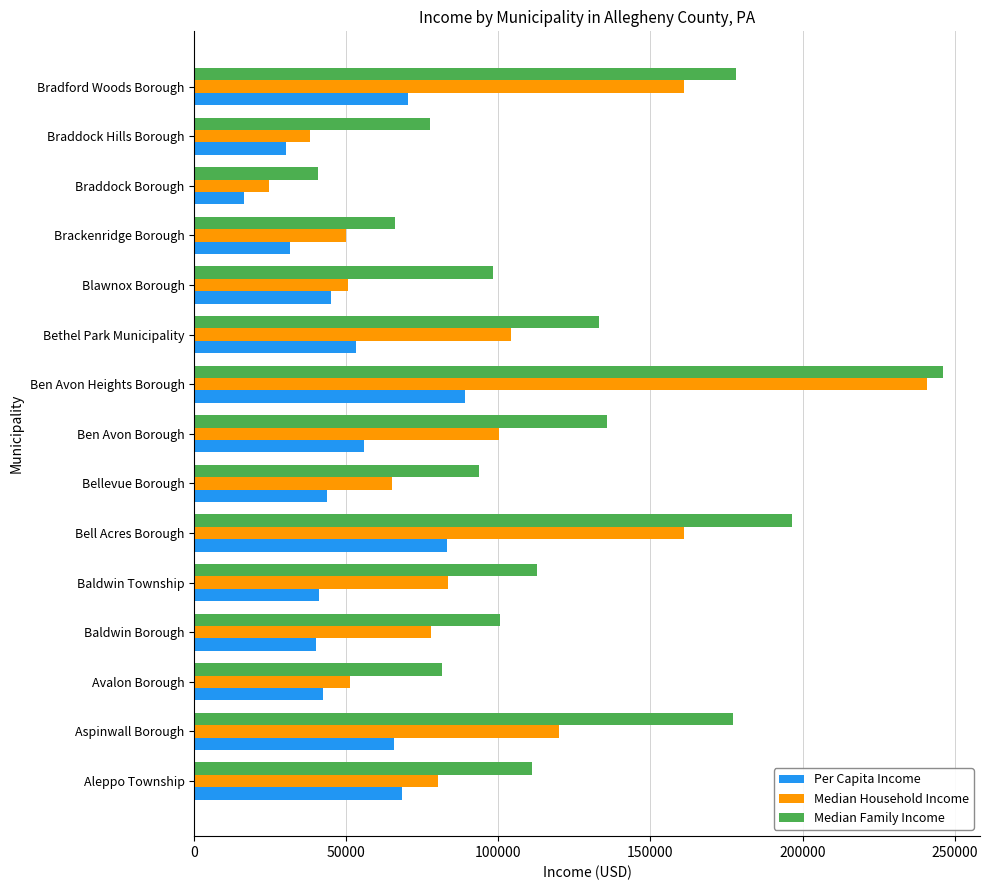

What is the approximate value of Per Capita Income at Baldwin Township, to the nearest 10?

40850